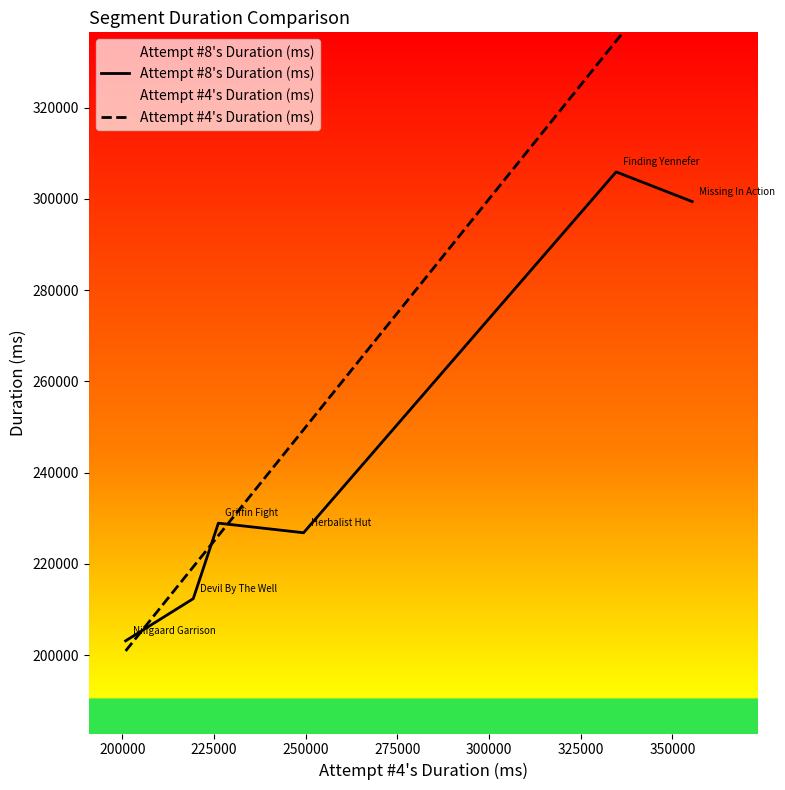

True or false: Attempt #8's Duration (ms) and Attempt #4's Duration (ms) intersect in this chart.

True